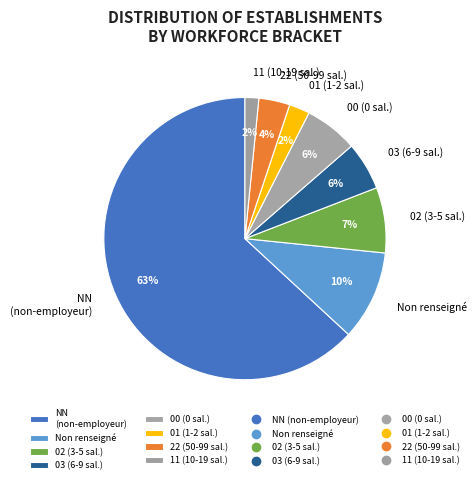

Is the sum of Non renseigné and 00 (0 sal.) greater than half?

No